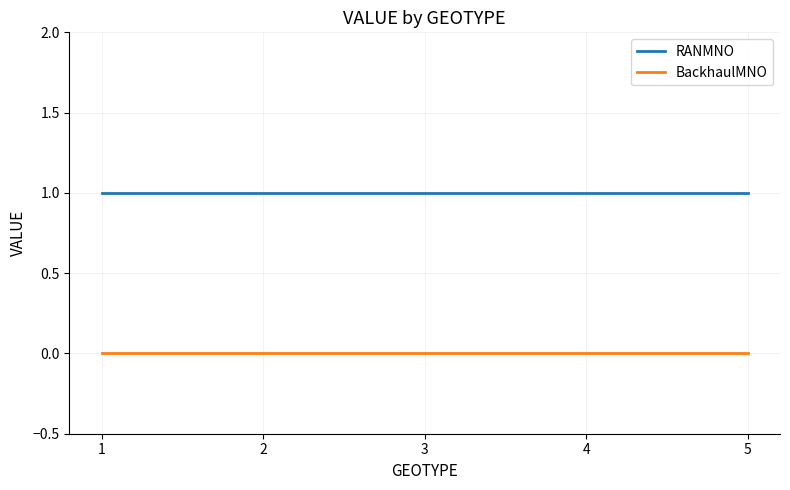

True or false: BackhaulMNO and RANMNO cross at least once.

False